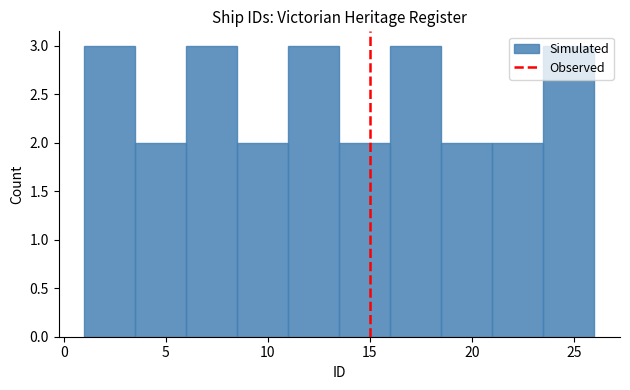

What is the height of the bar covering 3.5 to 6.0 on the x-axis? The values are not printed on the chart, so give them approximately, as read against the axis.

2